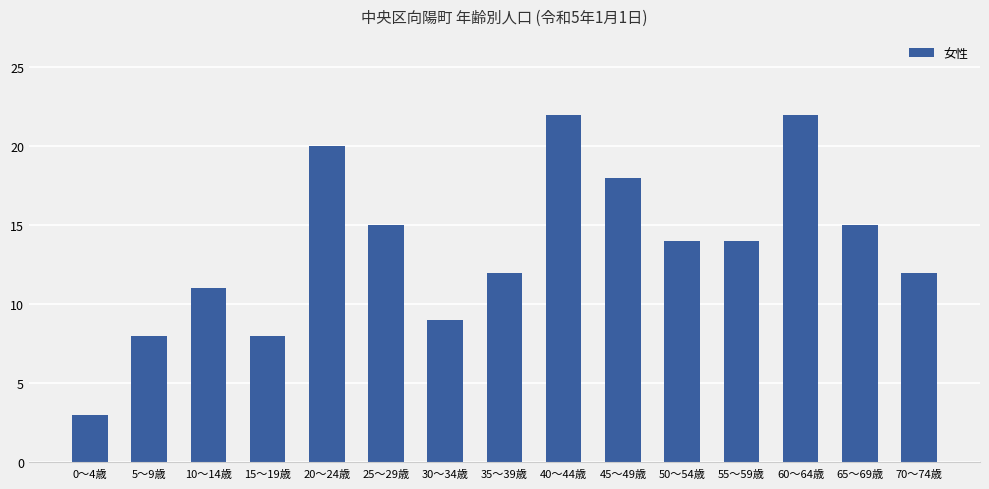

What position from the right is 5～9歳?

14